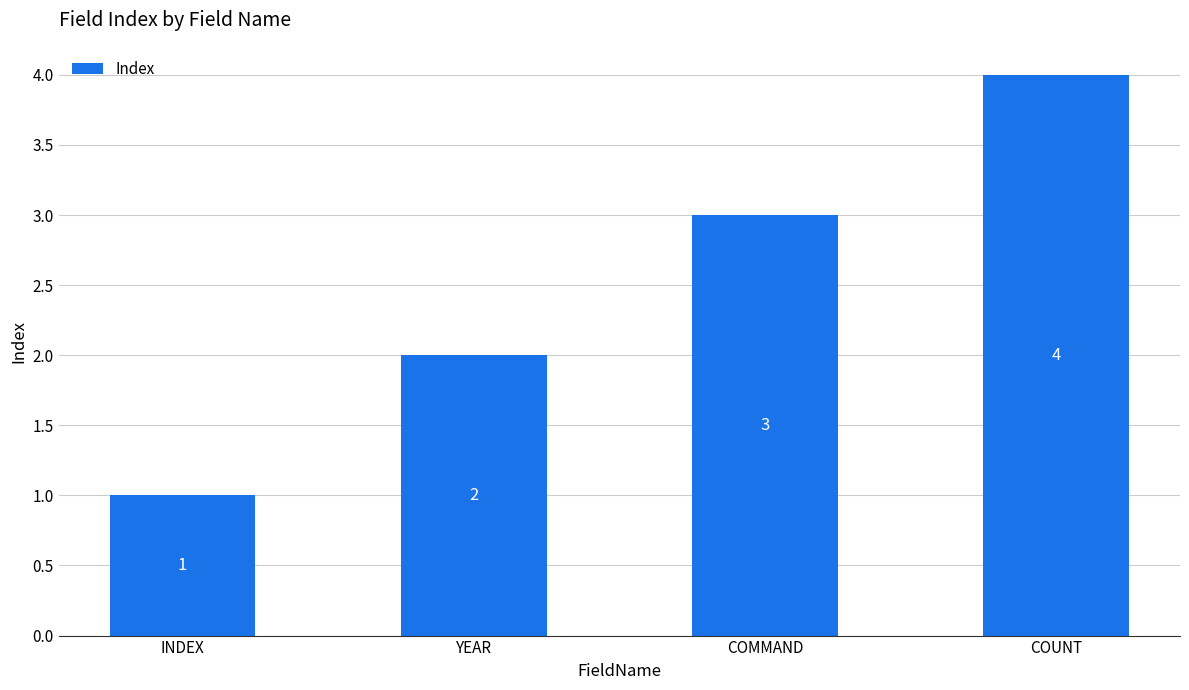

What is the greatest value displayed?

4